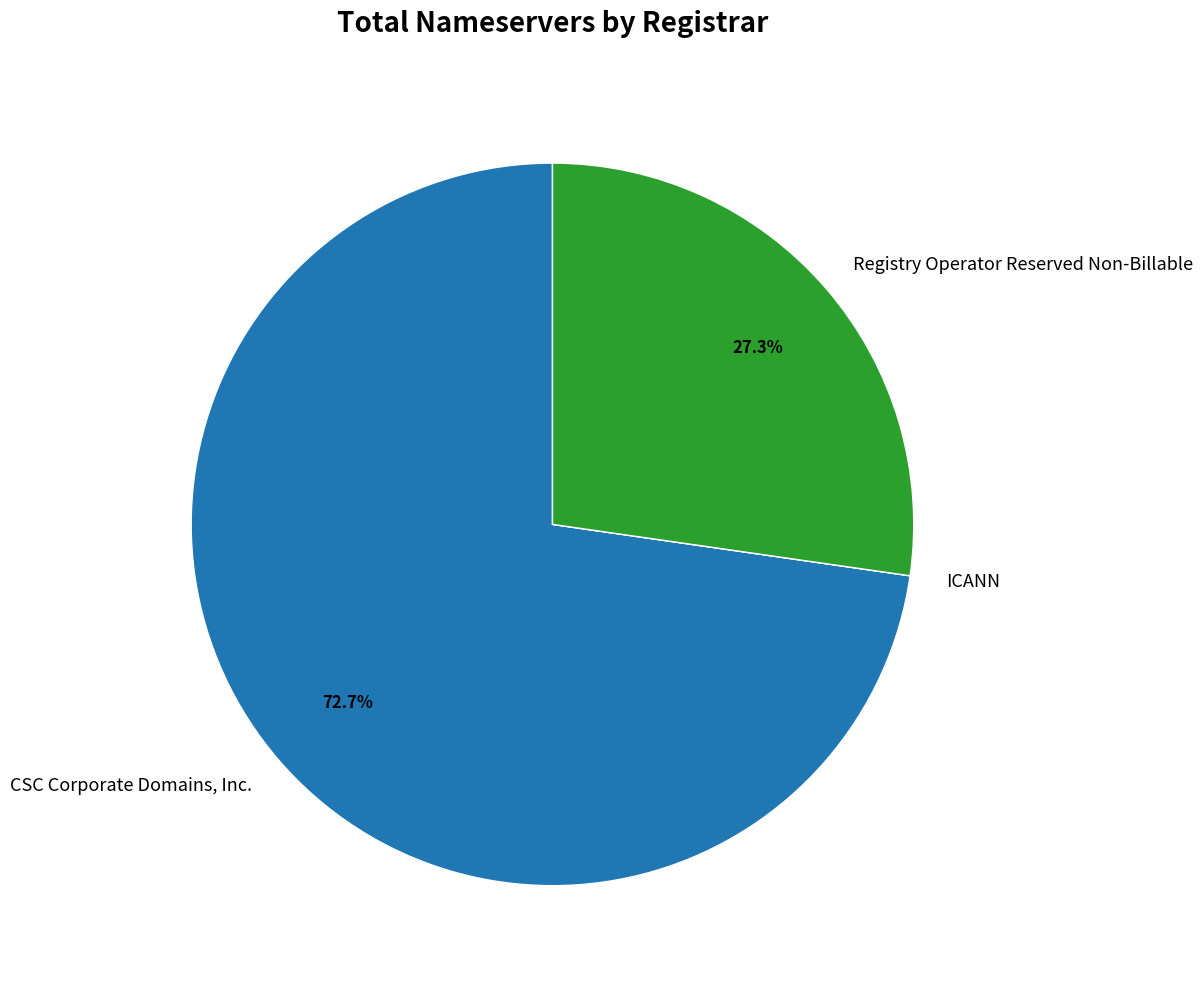

What is the majority slice?

CSC Corporate Domains, Inc.